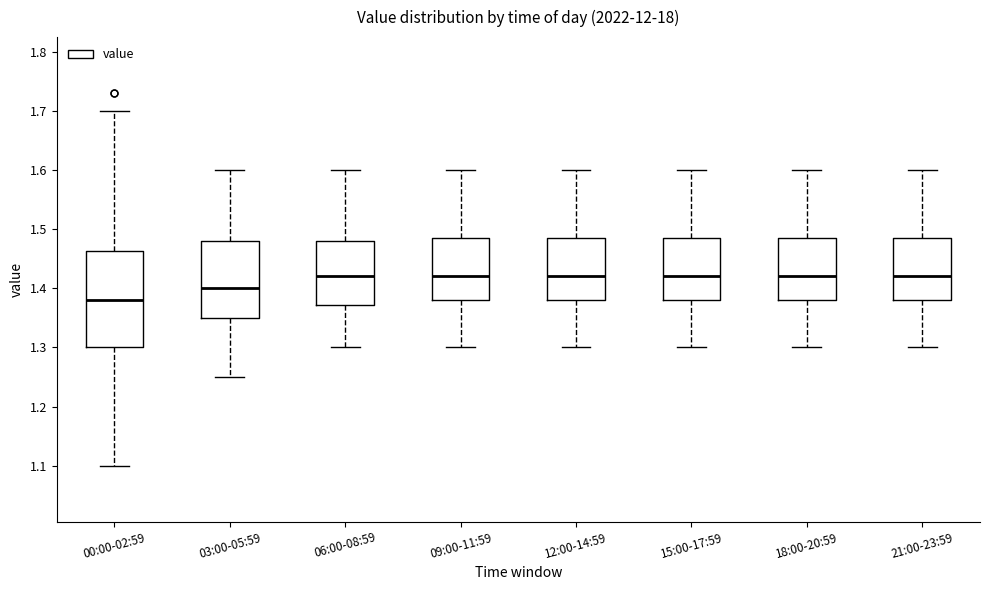

Comparing the boxes themselves (not the whiskers), which one is the tallest?

00:00-02:59